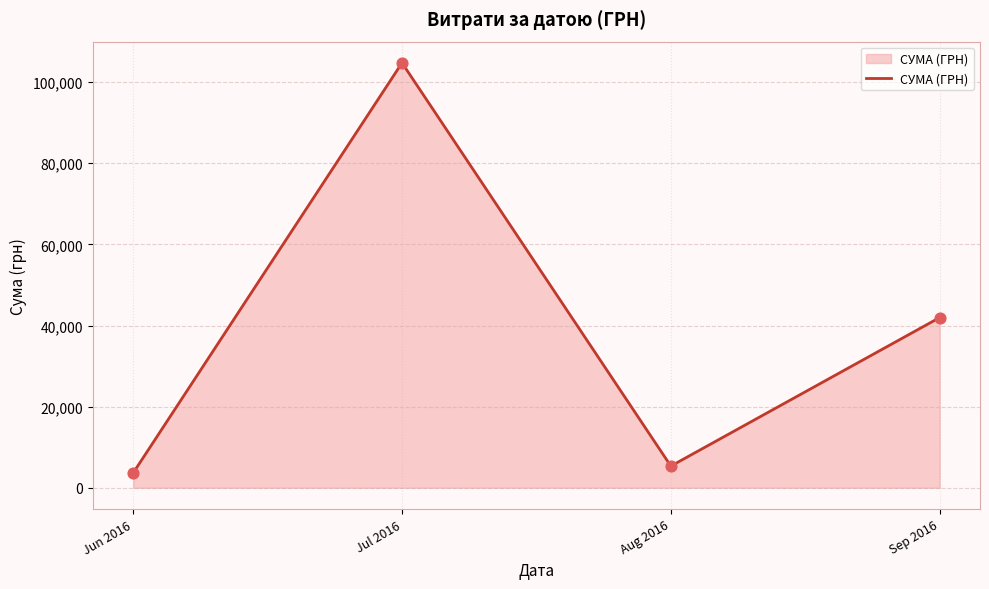

Approximately how many times larger is the value at Jul 2016 compared to Jun 2016?

28.6